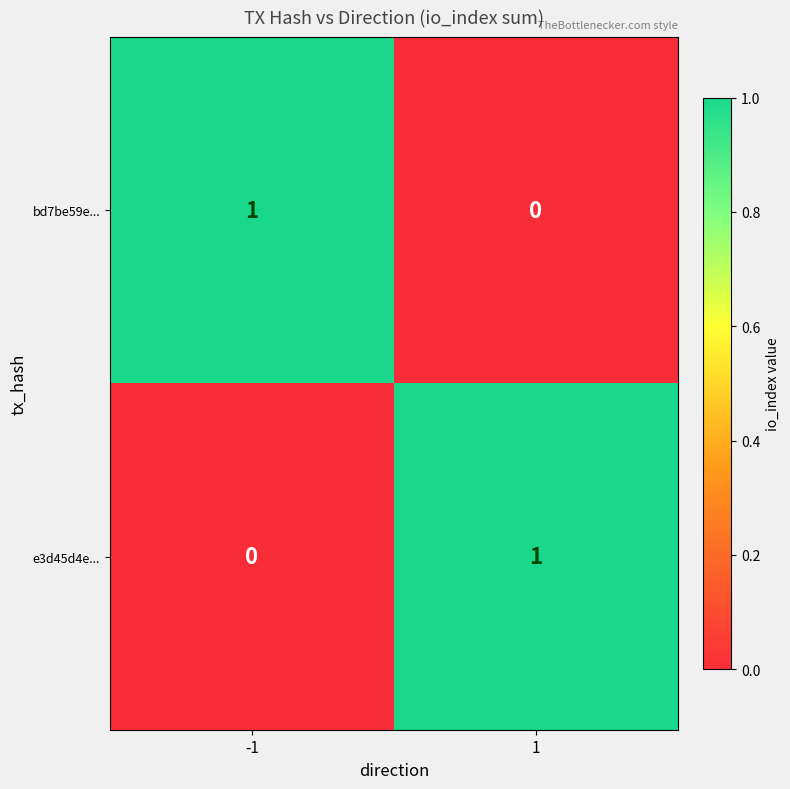

The e3d45d4e... series shows 1 at 1. True or false?

True